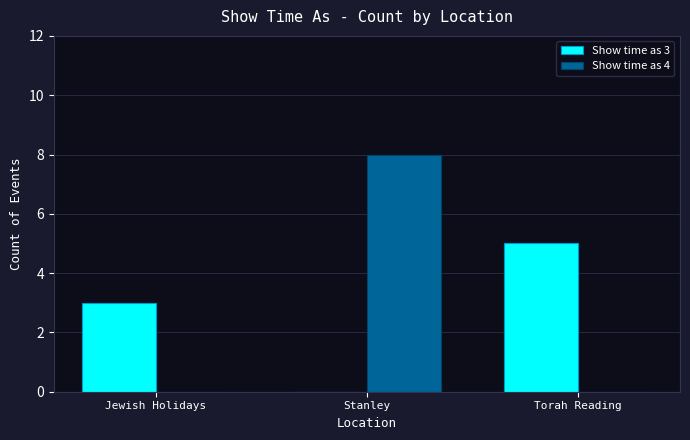

How many groups of bars are there?

3